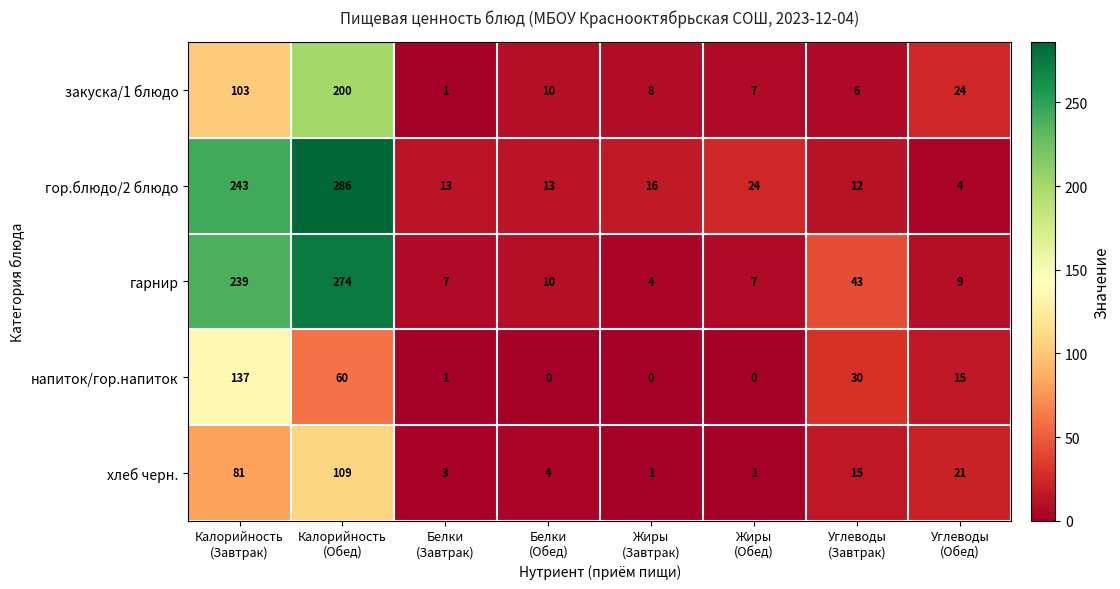

Which series has the largest total across all categories?

гор.блюдо/2 блюдо